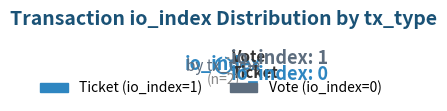

Do Vote and Ticket together represent more than half of the pie?

Yes